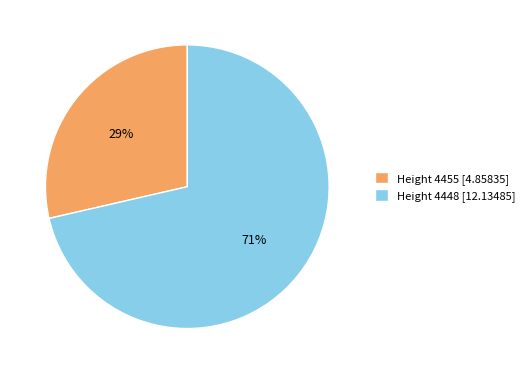

To the nearest percent, what is the combined percentage of Height 4448 [12.13485] and Height 4455 [4.85835]?

100%